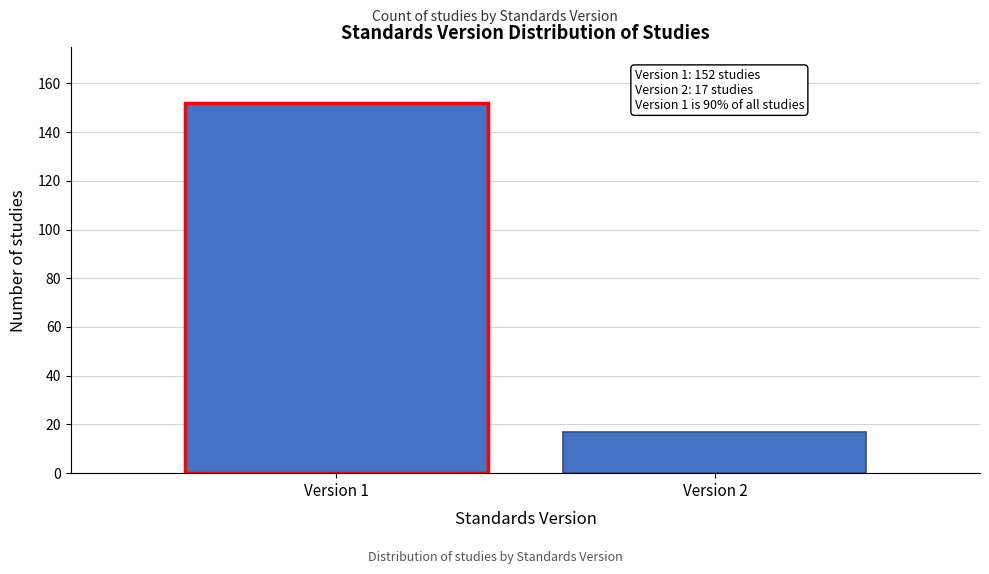

Reading right to left, transcribe all the data shown in this chart.

Version 2=17	Version 1=152